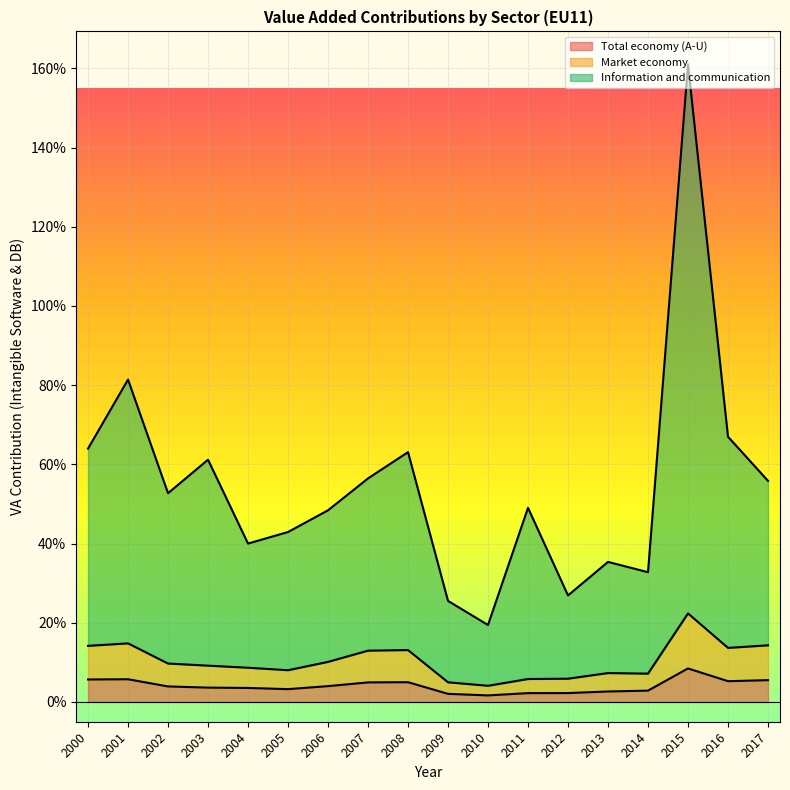

In Market economy, how many points are lower than both neighbors (excluding endpoints)?

4